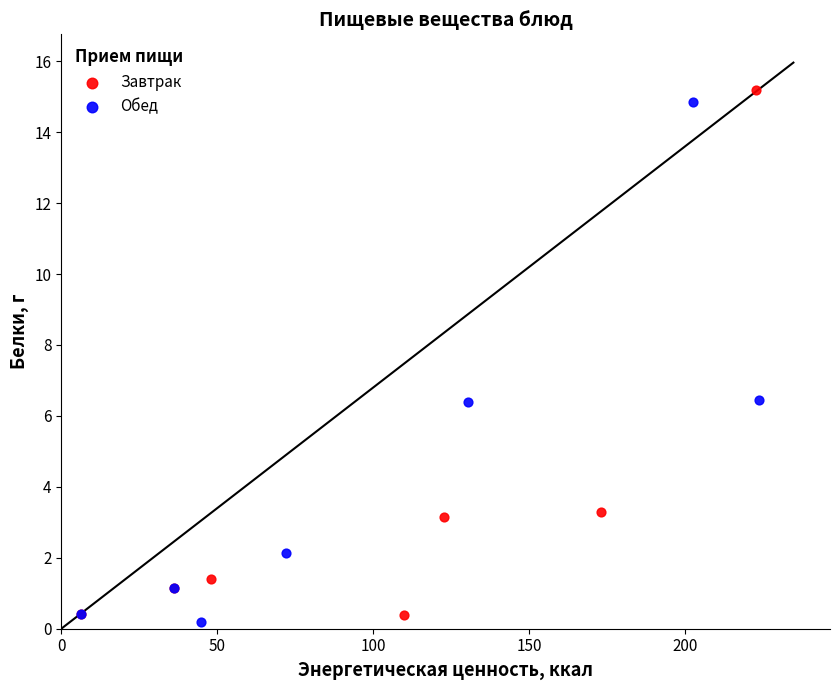

What are all the series names shown in the legend?

Завтрак, Обед